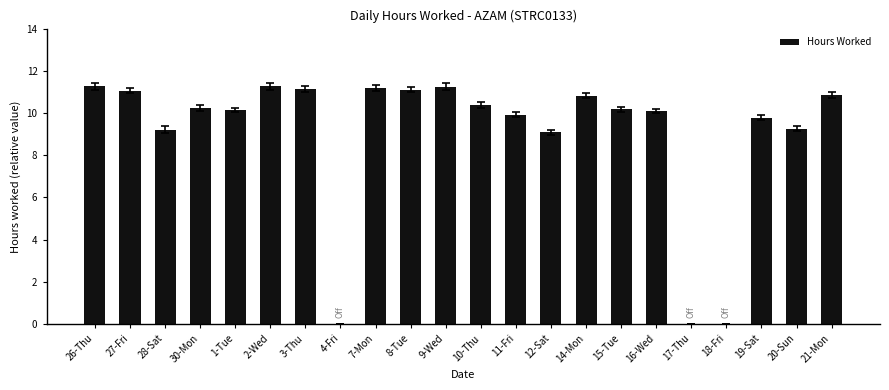

Approximately how many times larger is the value at 10-Thu compared to 1-Tue?

1.0